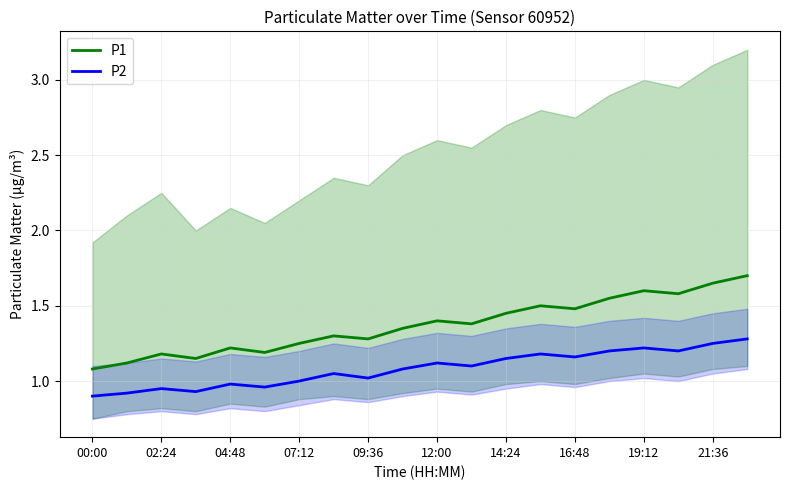

At which category is the sum across all series the highest?

19